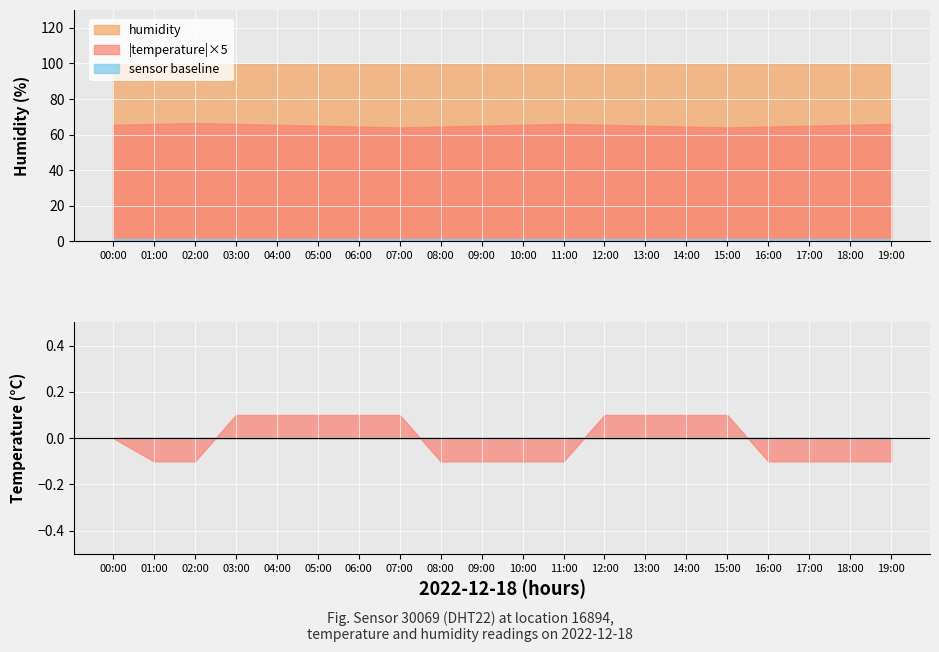

Which series changed the most between 04:00 and 15:00?

temperature